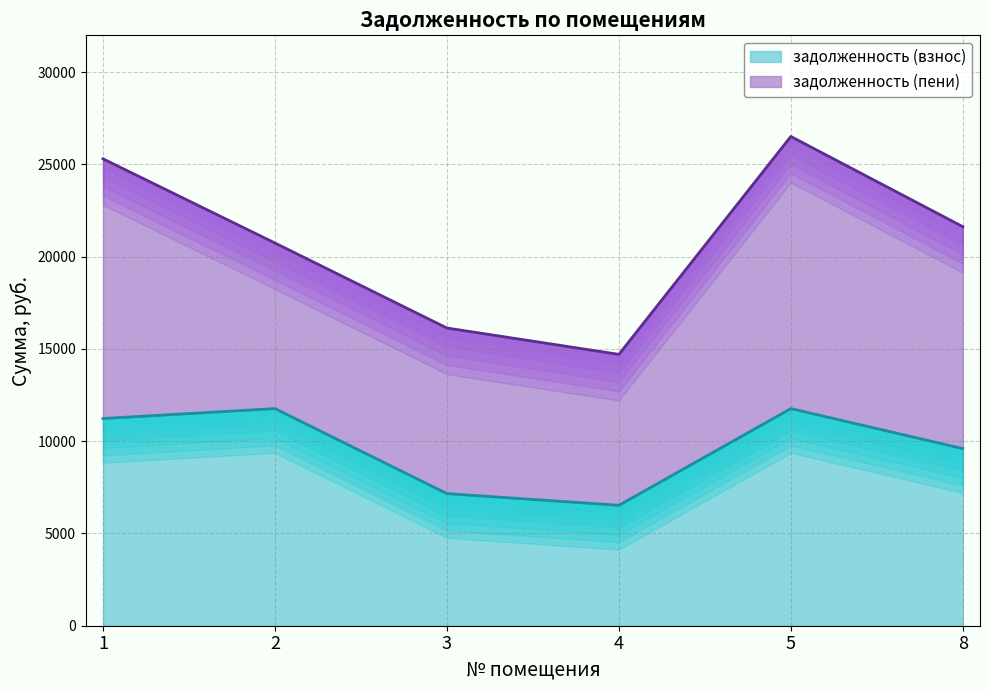

What is the greatest value displayed?

11769.6